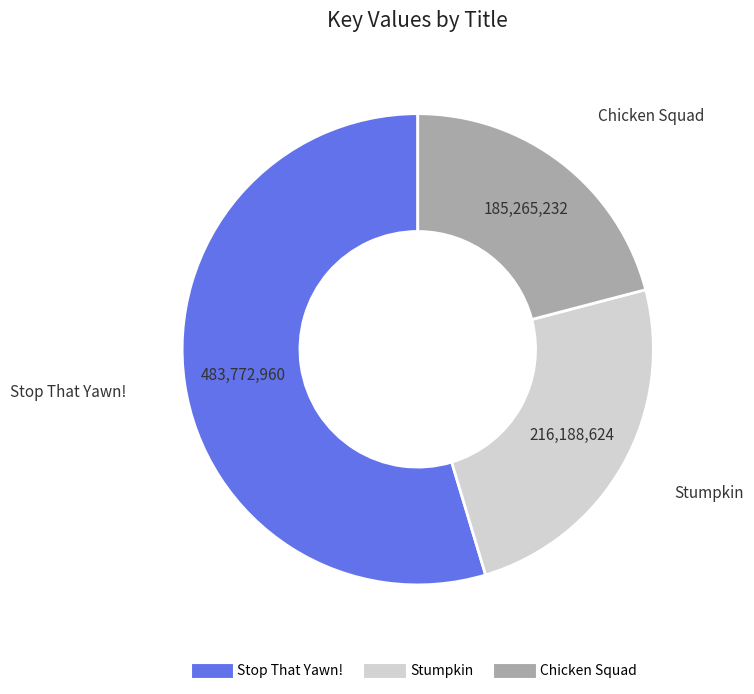

Do Chicken Squad and Stop That Yawn! together represent more than half of the pie?

Yes